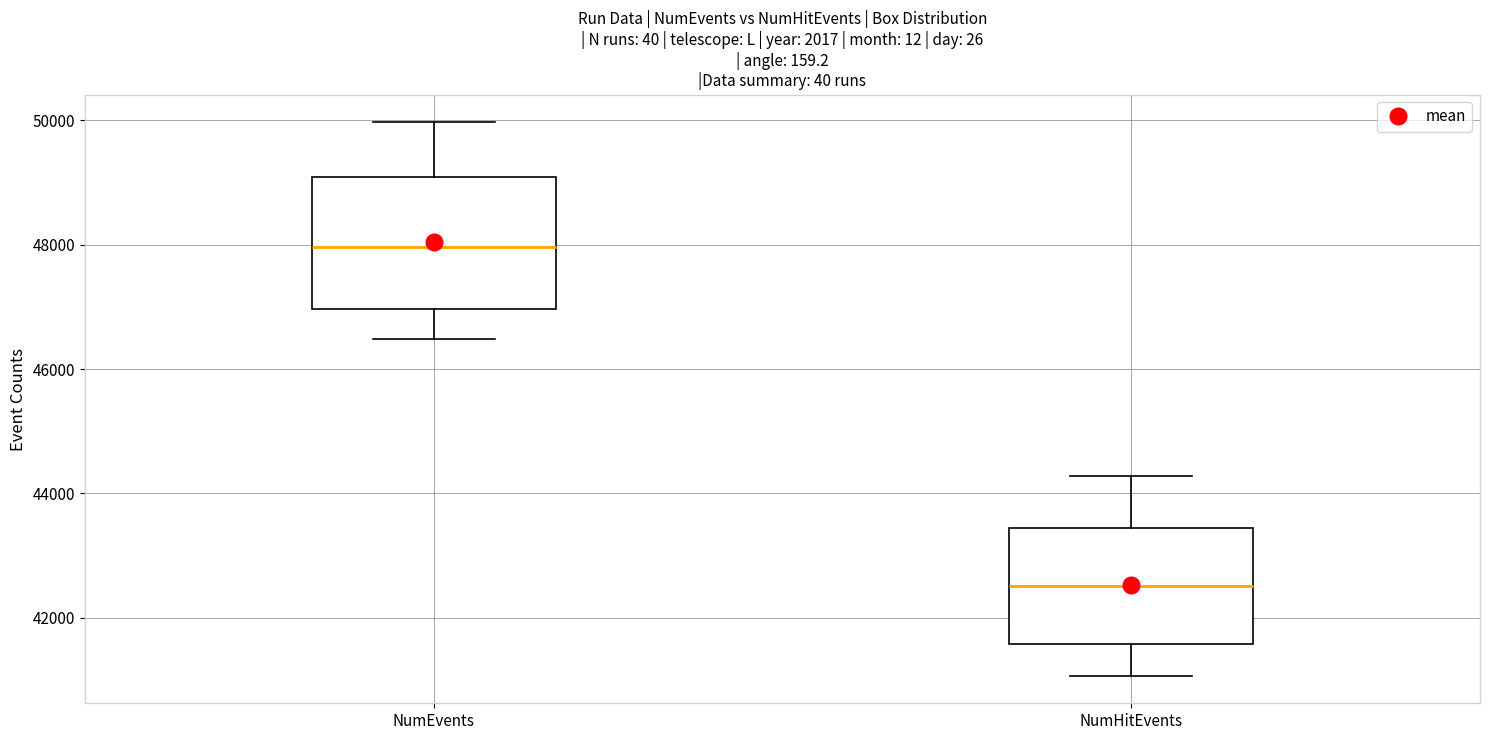

Reading left to right, read every box against the y-axis: the position of its median line, the range the box covers, and the ends of its whiskers. The values are not printed on the chart, so give them approximately, as read against the axis.

NumEvents: median 48000, box 47000 to 49000, whiskers 46400 to 50000
NumHitEvents: median 42600, box 41600 to 43400, whiskers 41000 to 44200